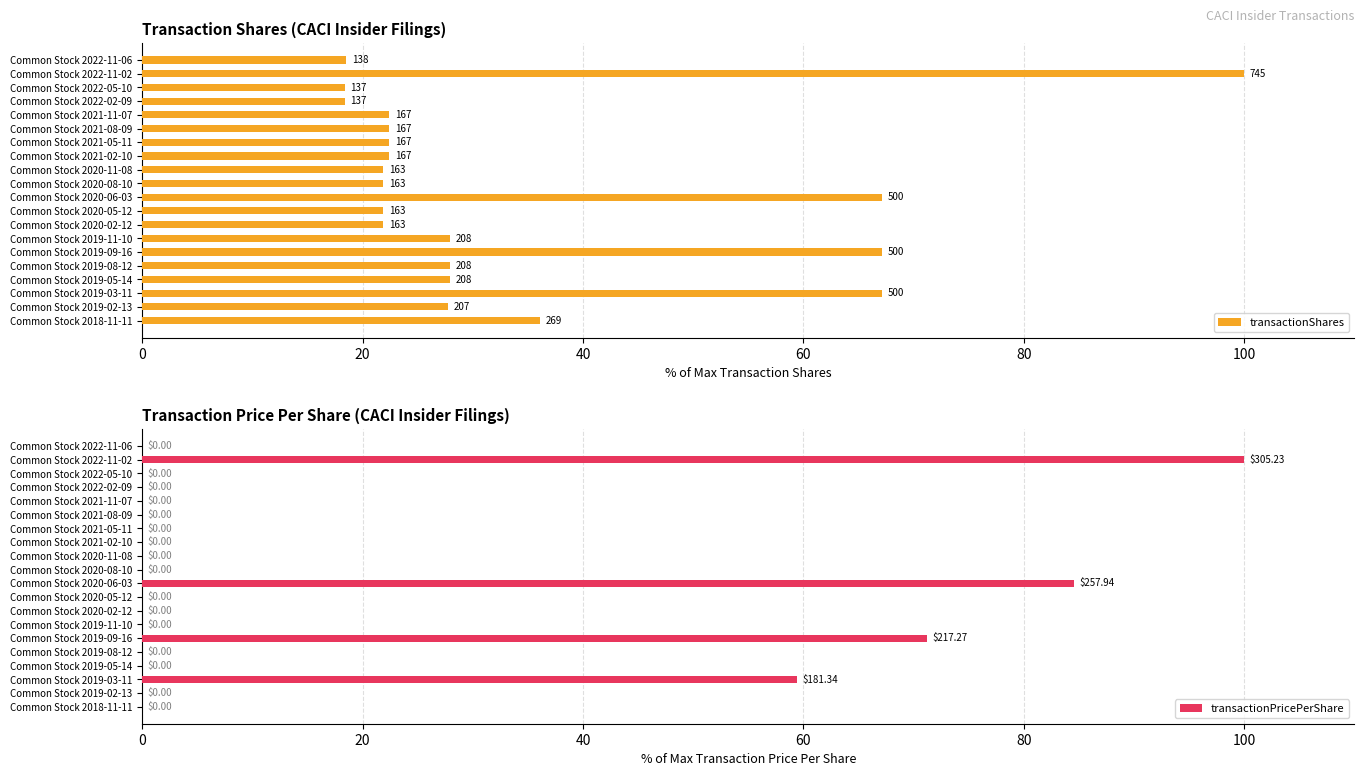

Is it true that transactionPricePerShare equals 71.2 at Common Stock 2019-09-16?

True